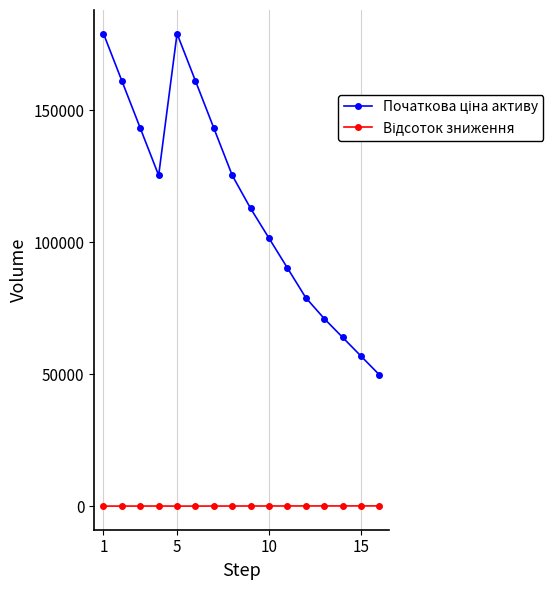

How many categories are shown in the chart?

16